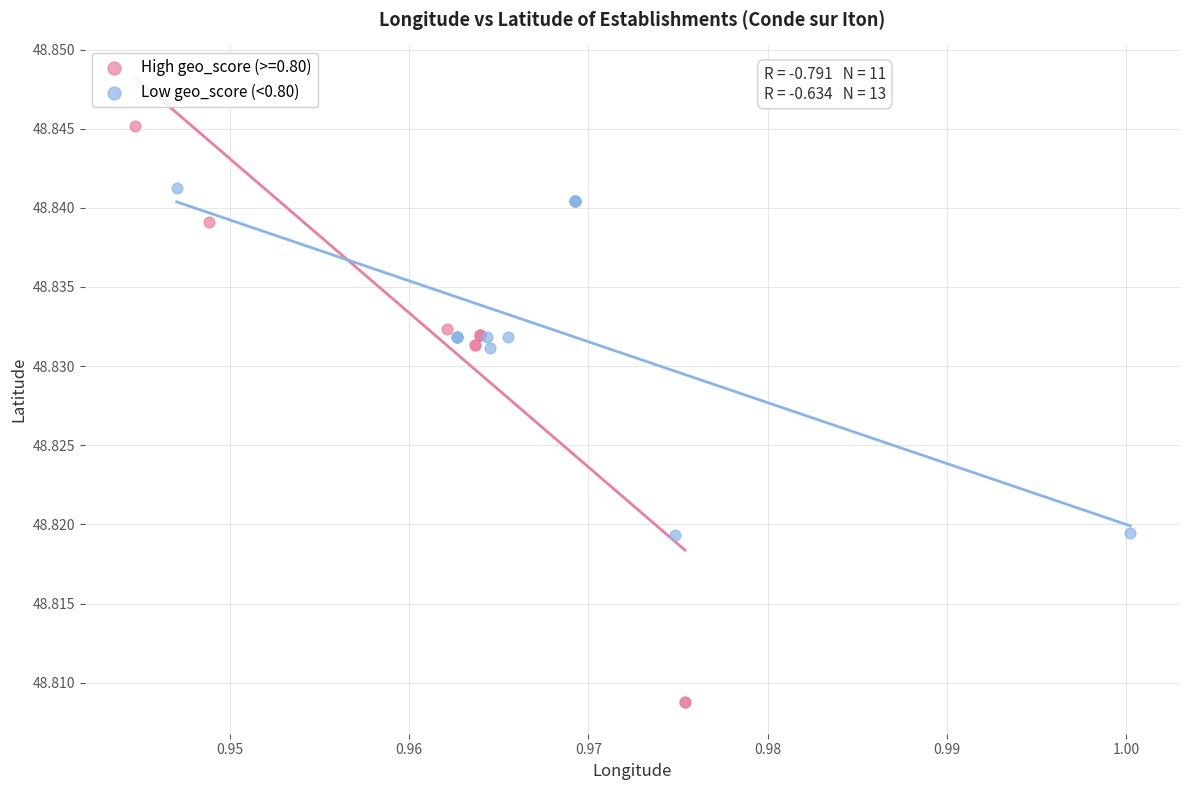

Which series has the widest spread of Y values?

High geo_score (>=0.80)